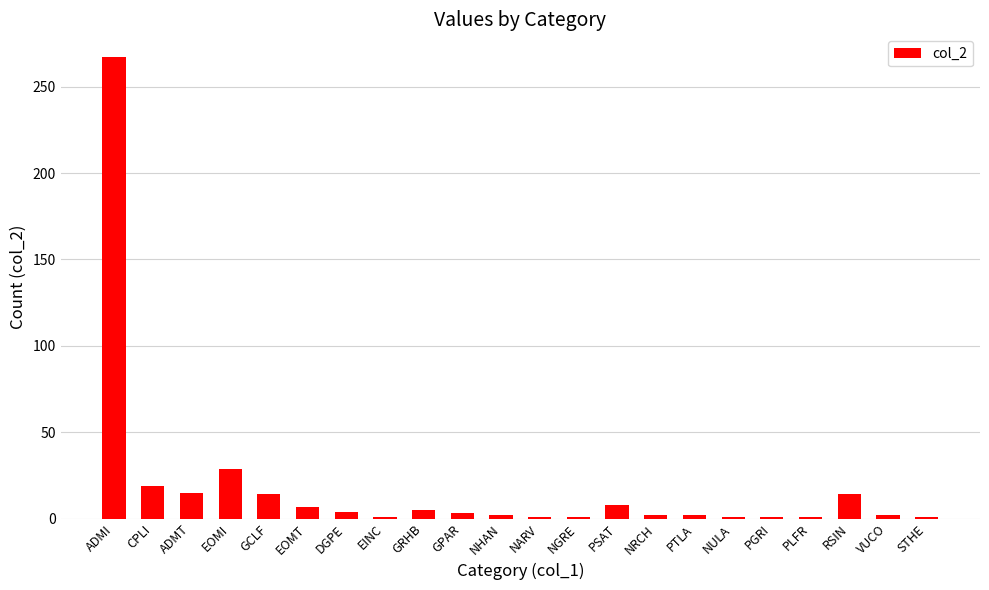

Which category has the highest value across all series?

ADMI